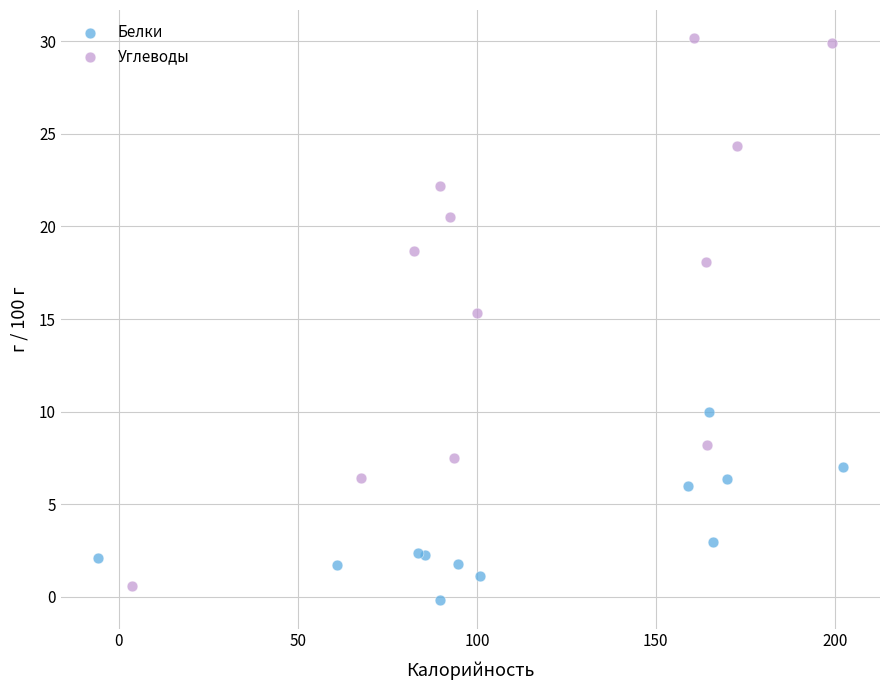

Which series reaches the maximum Y coordinate?

Углеводы